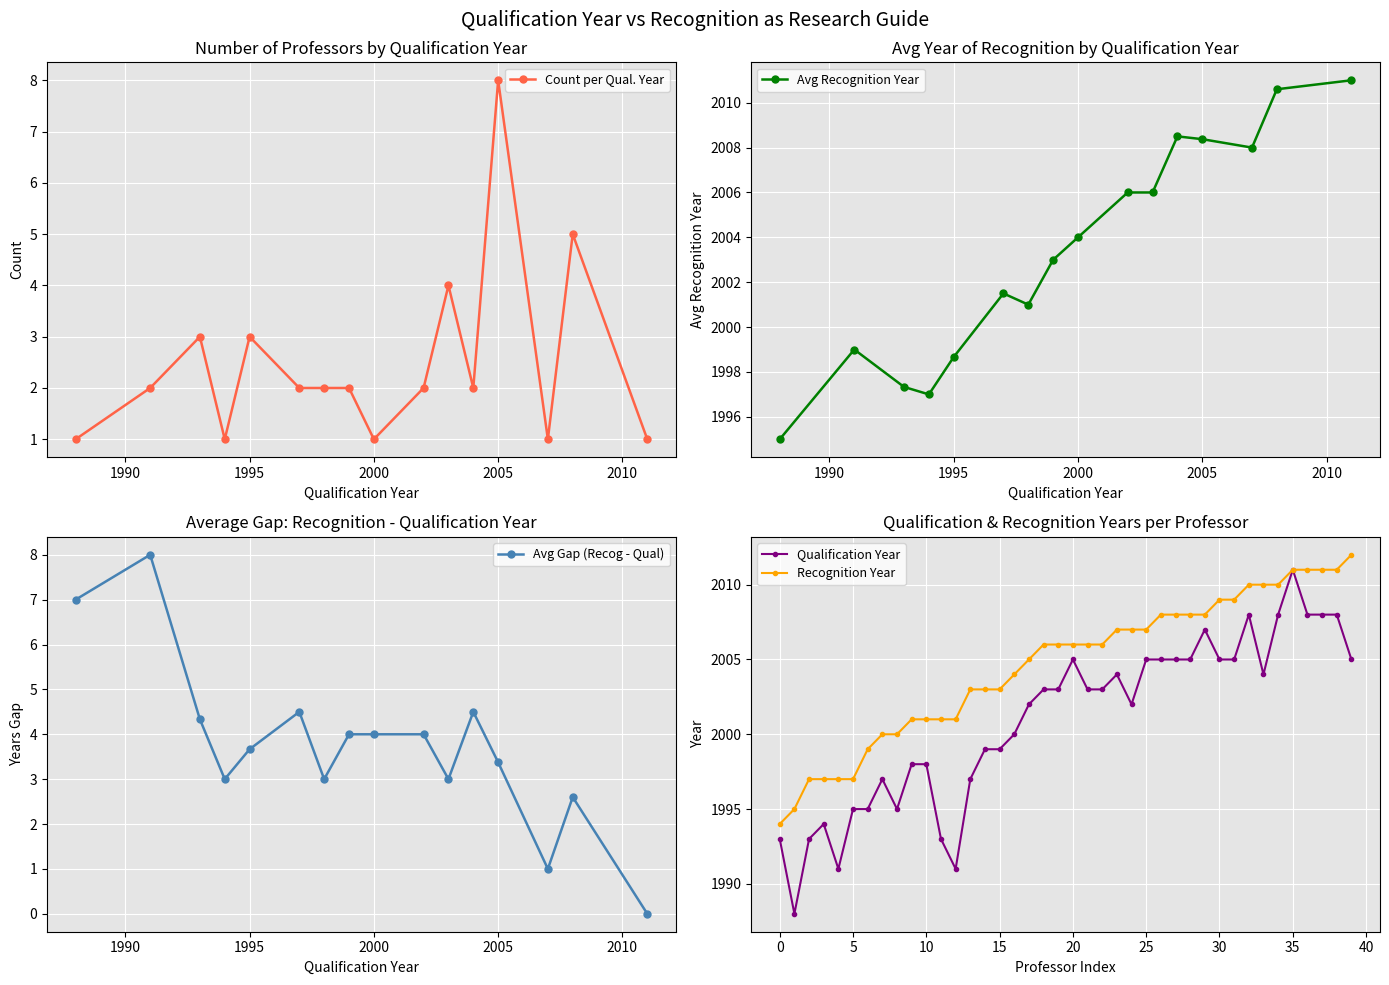

The Recognition Year series shows 1994 at 0. True or false?

True